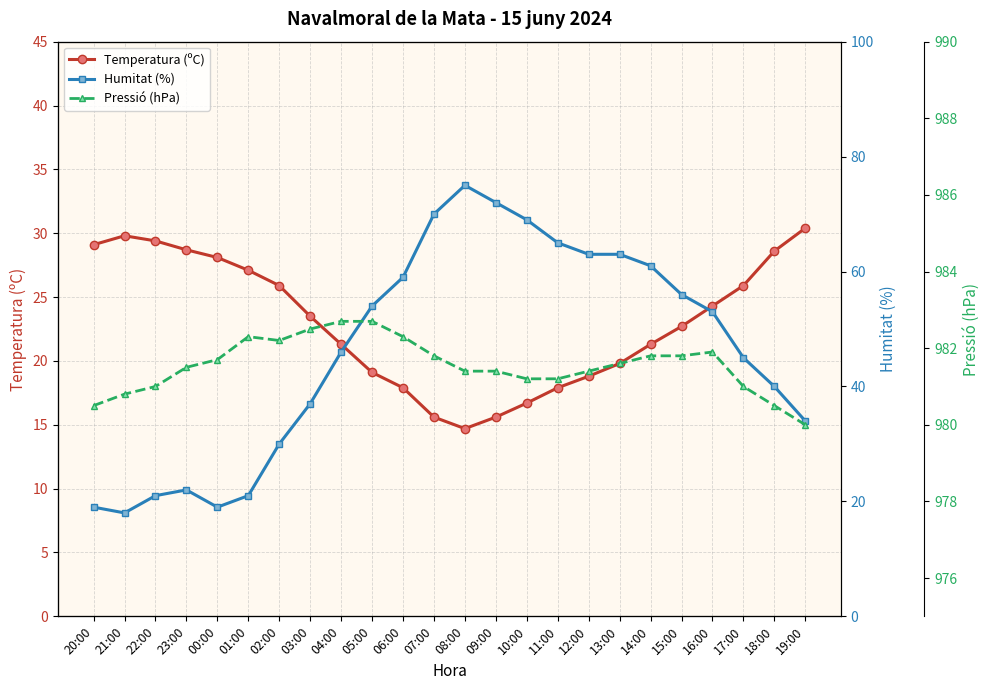

Reading left to right, what are all the values shown in this chart?

Temperatura (ºC): 29.1	29.8	29.4	28.7	28.1	27.1	25.9	23.5	21.3	19.1	17.9	15.6	14.7	15.6	16.7	17.9	18.8	19.8	21.3	22.7	24.3	25.9	28.6	30.4
Humitat (%): 19.0	18.0	21.0	22.0	19.0	21.0	30.0	37.0	46.0	54.0	59.0	70.0	75.0	72.0	69.0	65.0	63.0	63.0	61.0	56.0	53.0	45.0	40.0	34.0
Pressió (hPa): 980.5	980.8	981.0	981.5	981.7	982.3	982.2	982.5	982.7	982.7	982.3	981.8	981.4	981.4	981.2	981.2	981.4	981.6	981.8	981.8	981.9	981.0	980.5	980.0